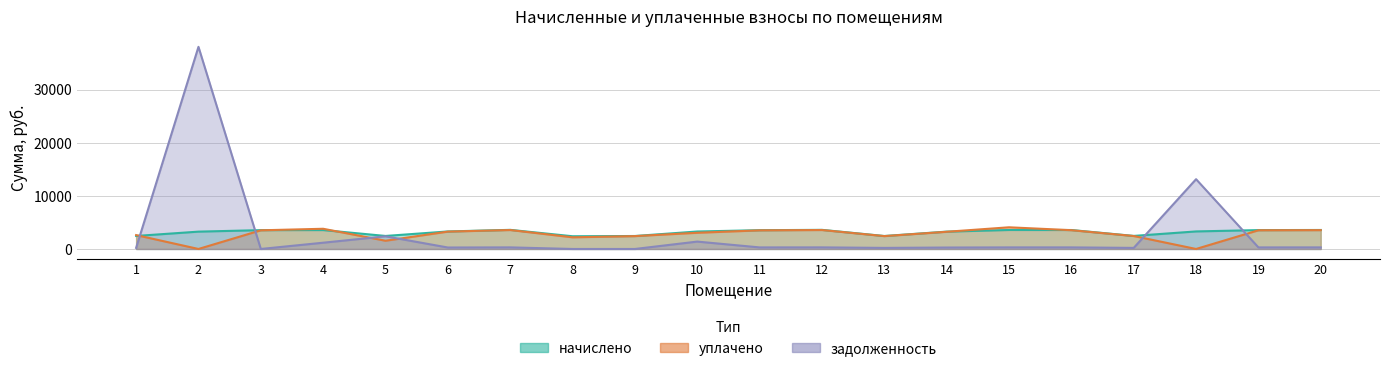

What is the maximum value shown in the chart?

38092.2